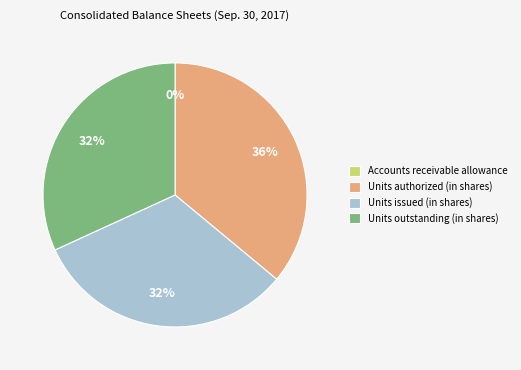

True or false: Units outstanding (in shares) accounts for 18% of the total.

False